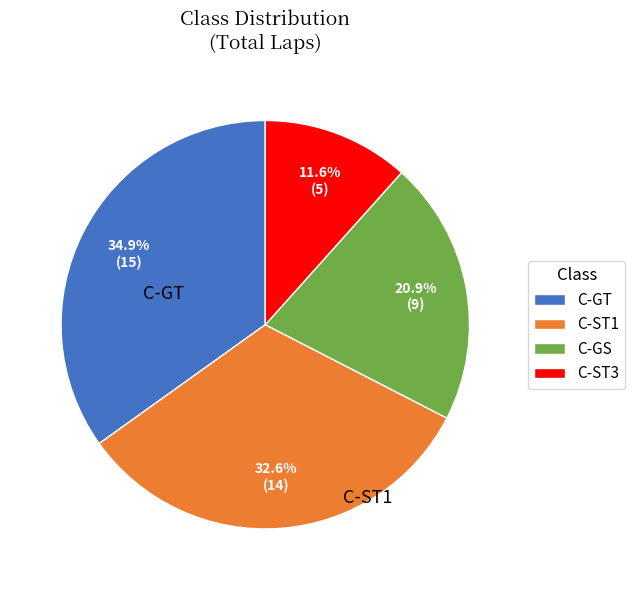

What percentage do C-ST3 and C-GT together represent?

46.5%